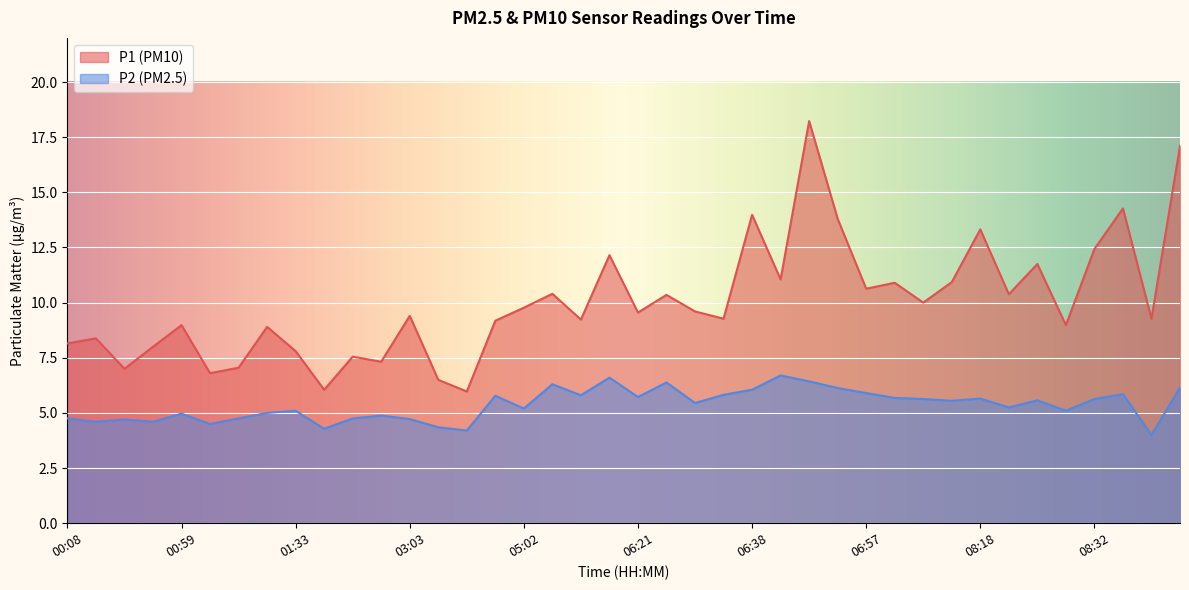

What is the spread (max minus min) of values at 03:16?

1.8